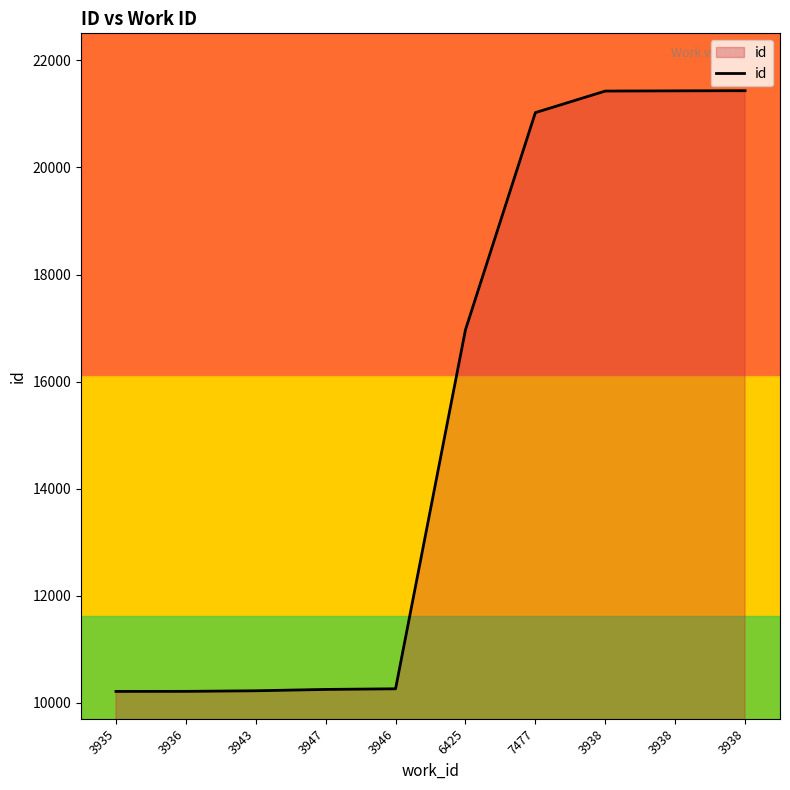

How many lines are shown in the chart?

1